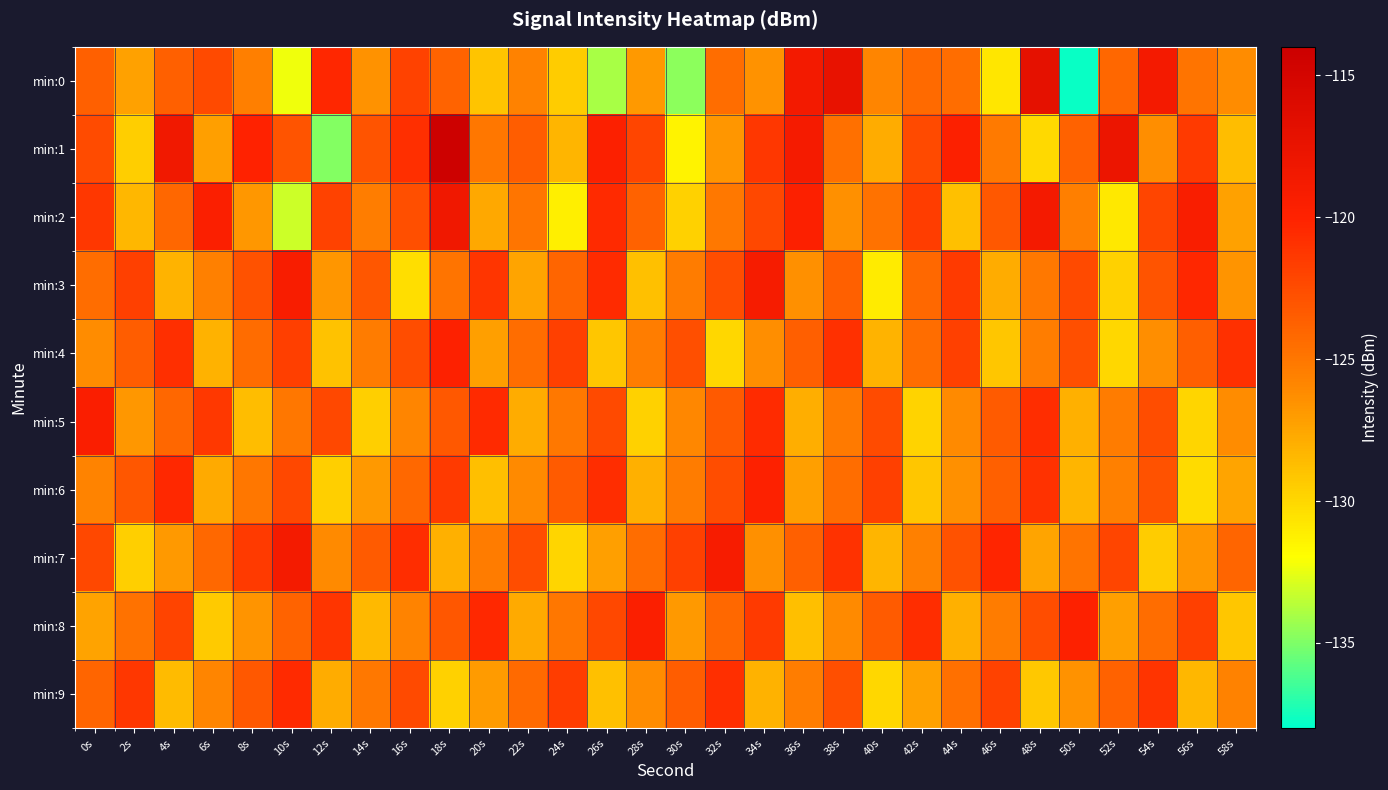

Between 26s and 54s, which series saw the biggest shift?

min:0